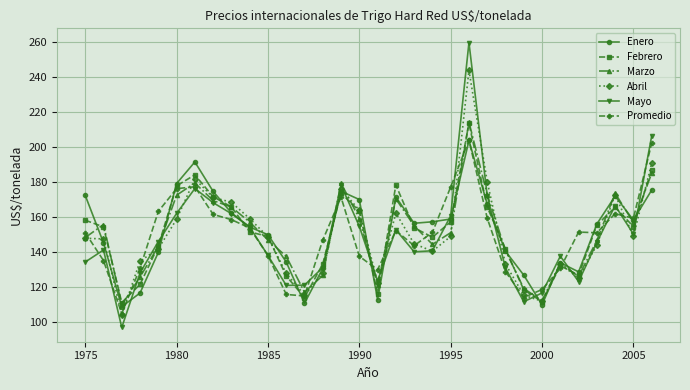

True or false: Enero has more than 2 points higher than both neighbors.

True